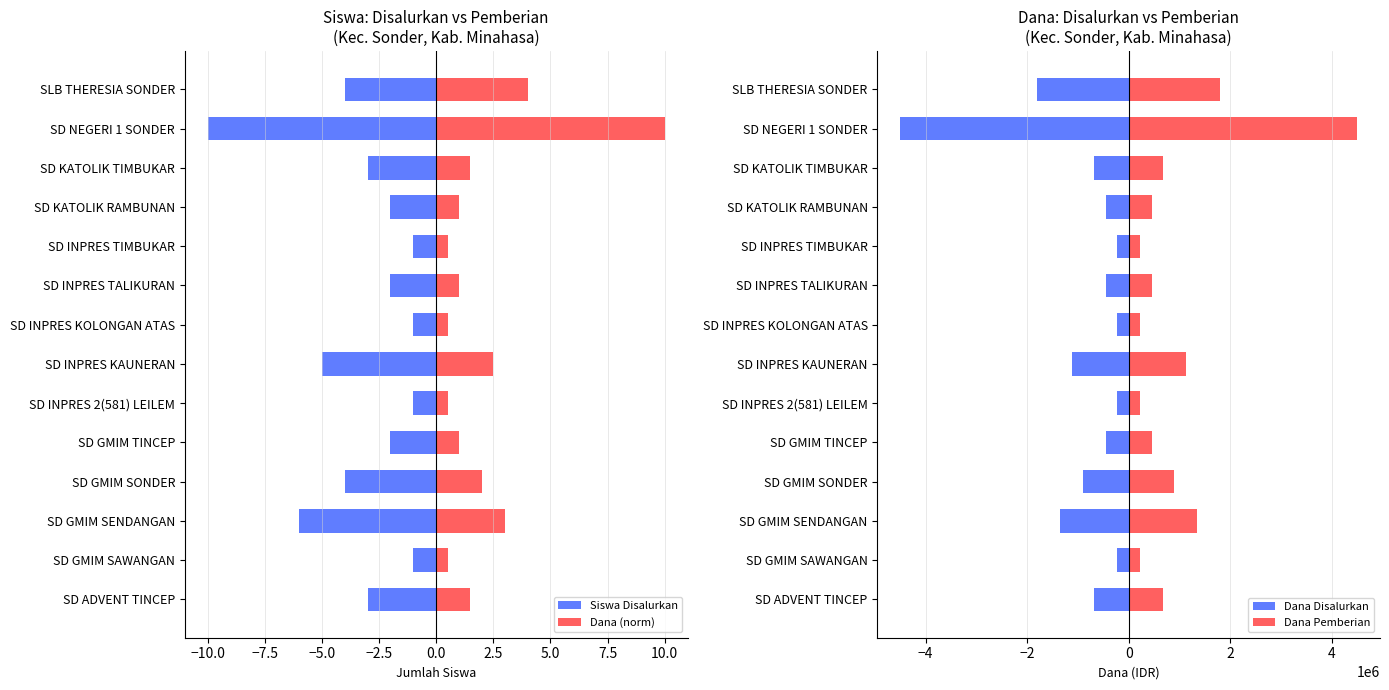

Reading left to right, list all the values displayed in this chart.

Siswa Disalurkan: -3.0	-1.0	-6.0	-4.0	-2.0	-1.0	-5.0	-1.0	-2.0	-1.0	-2.0	-3.0	-10.0	-4.0
Dana (norm): 1.5	0.5	3.0	2.0	1.0	0.5	2.5	0.5	1.0	0.5	1.0	1.5	10.0	4.0
Dana Disalurkan: -675000.0	-225000.0	-1350000.0	-900000.0	-450000.0	-225000.0	-1125000.0	-225000.0	-450000.0	-225000.0	-450000.0	-675000.0	-4500000.0	-1800000.0
Dana Pemberian: 675000.0	225000.0	1350000.0	900000.0	450000.0	225000.0	1125000.0	225000.0	450000.0	225000.0	450000.0	675000.0	4500000.0	1800000.0